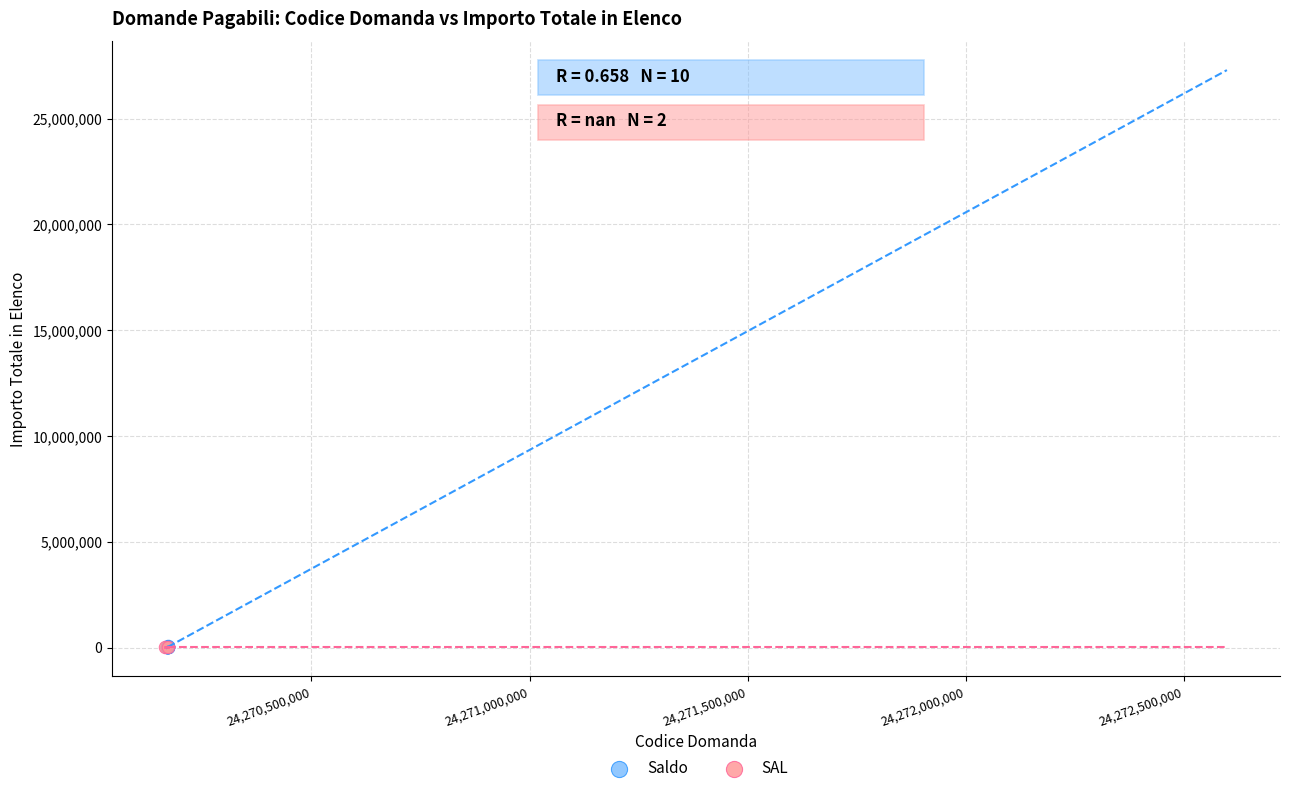

What are all the series names shown in the legend?

Saldo, SAL